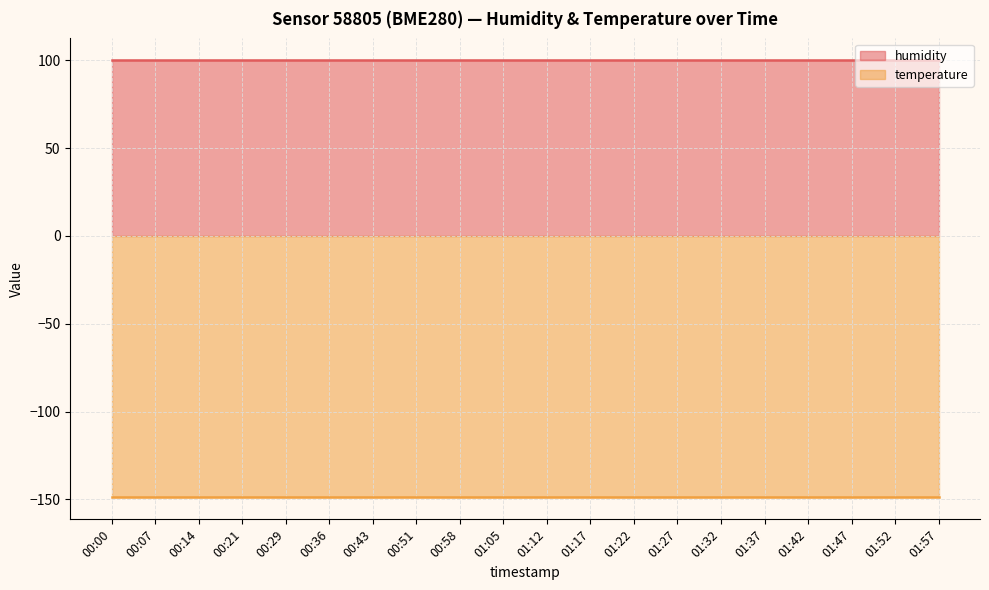

Reading left to right, what are all the values shown in this chart?

humidity: 00:00=100.0	00:07=100.0	00:14=100.0	00:21=100.0	00:29=100.0	00:36=100.0	00:43=100.0	00:51=100.0	00:58=100.0	01:05=100.0	01:12=100.0	01:17=100.0	01:22=100.0	01:27=100.0	01:32=100.0	01:37=100.0	01:42=100.0	01:47=100.0	01:52=100.0	01:57=100.0
temperature: 00:00=-148.9	00:07=-148.9	00:14=-148.9	00:21=-148.9	00:29=-148.9	00:36=-148.9	00:43=-148.9	00:51=-148.9	00:58=-148.9	01:05=-148.9	01:12=-148.9	01:17=-148.9	01:22=-148.9	01:27=-148.9	01:32=-148.9	01:37=-148.9	01:42=-148.9	01:47=-148.9	01:52=-148.9	01:57=-148.9